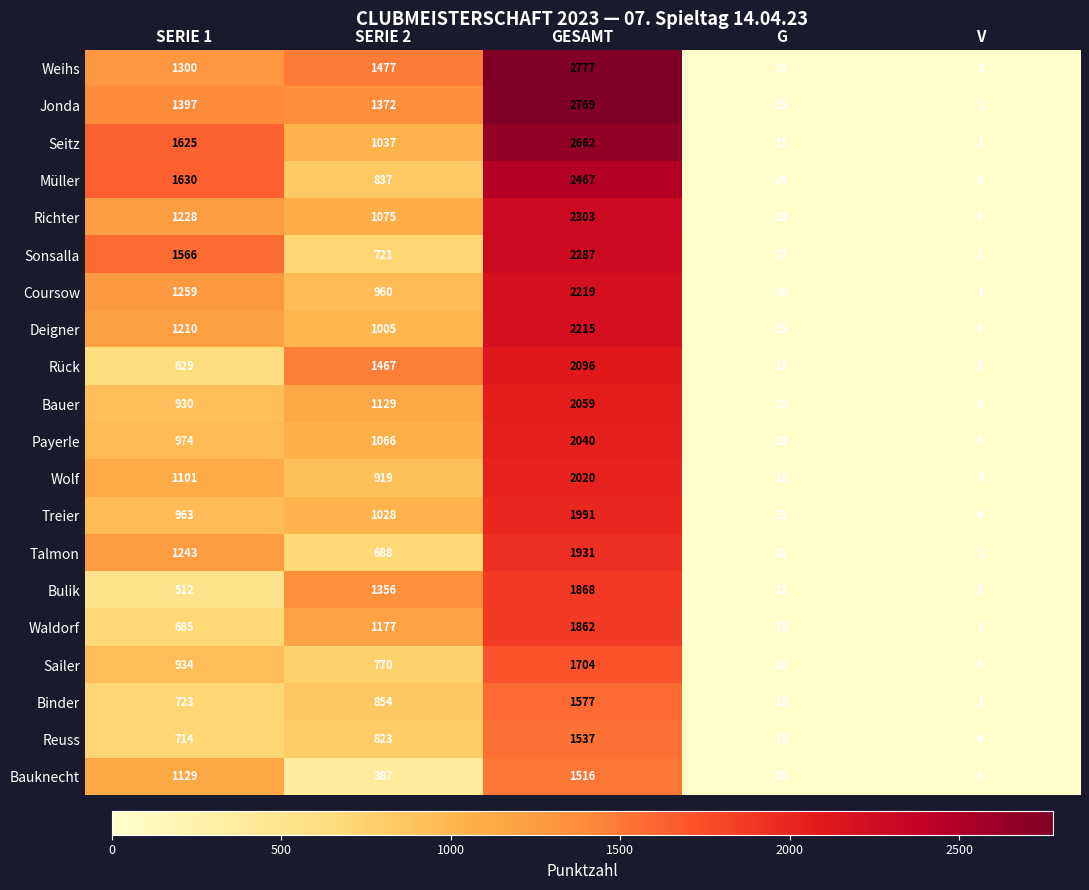

What is the average value of the Seitz series?

1069